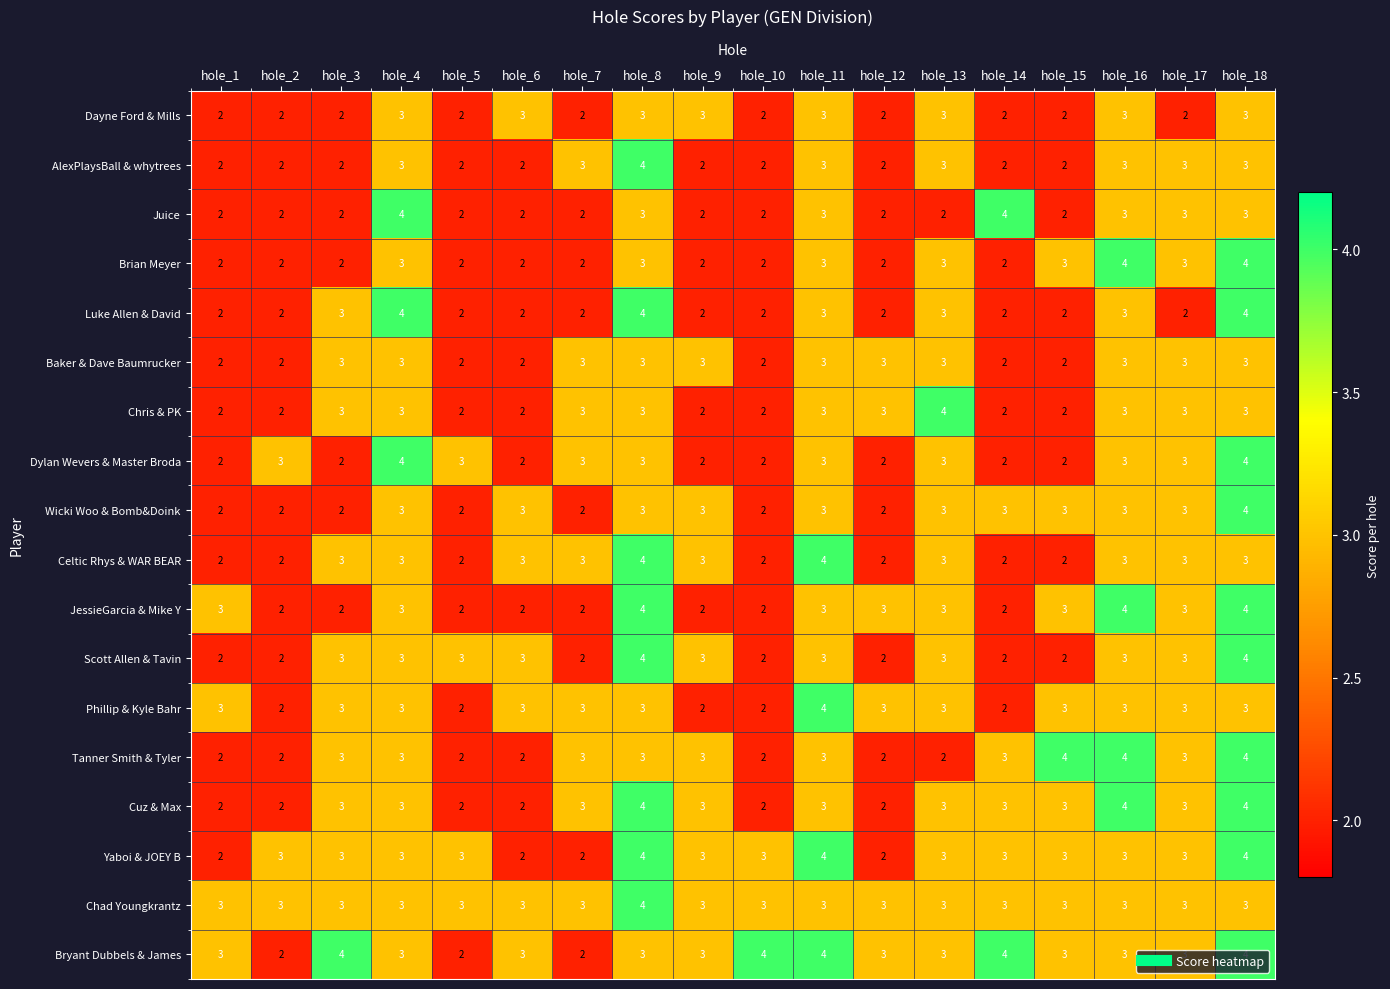

What is the sum of the Phillip & Kyle Bahr values at hole_2 and hole_15?

5